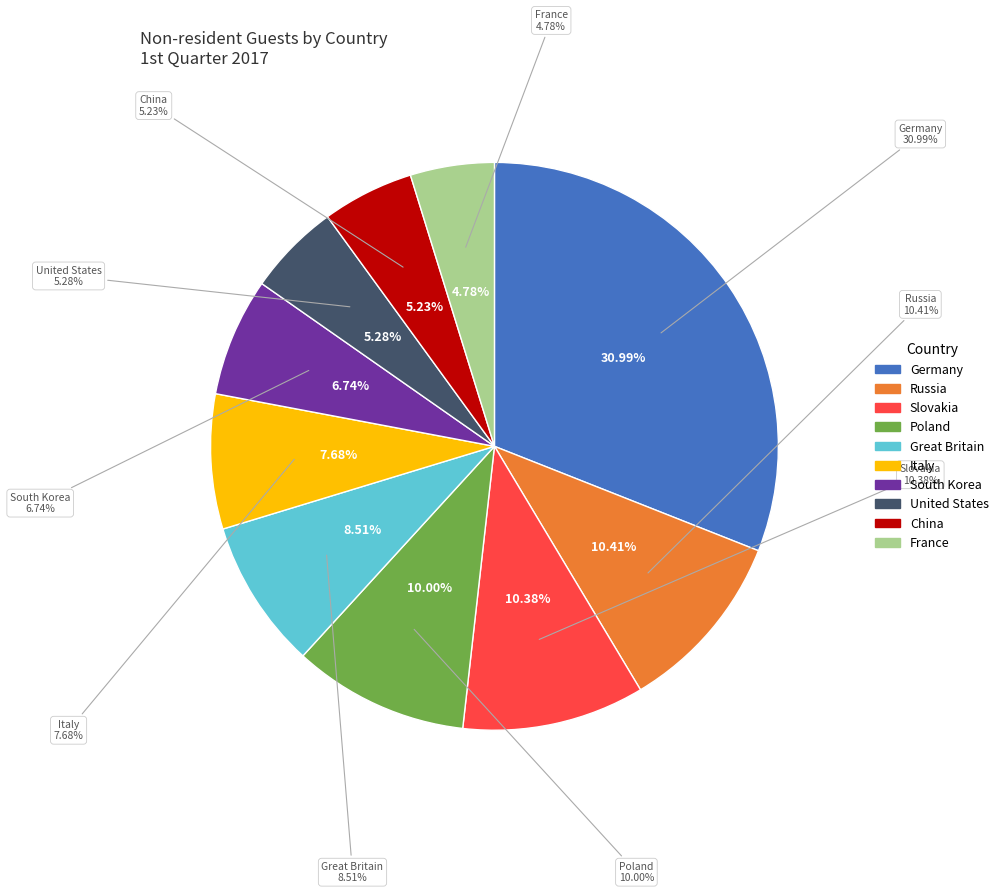

To the nearest percent, what portion does Great Britain represent?

9%